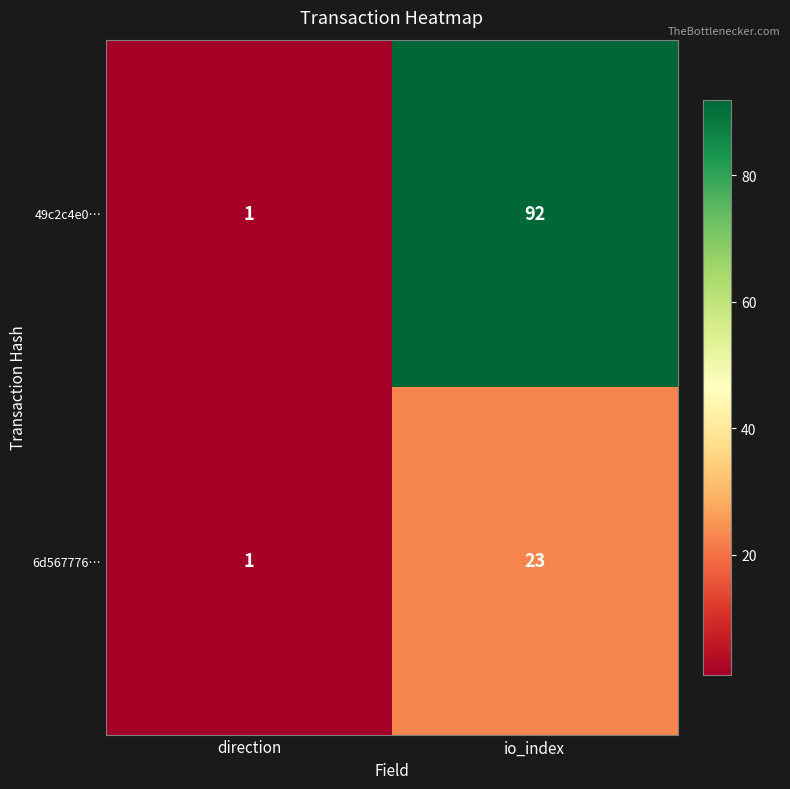

The value of 6d567776… at io_index is 23. True or false?

True